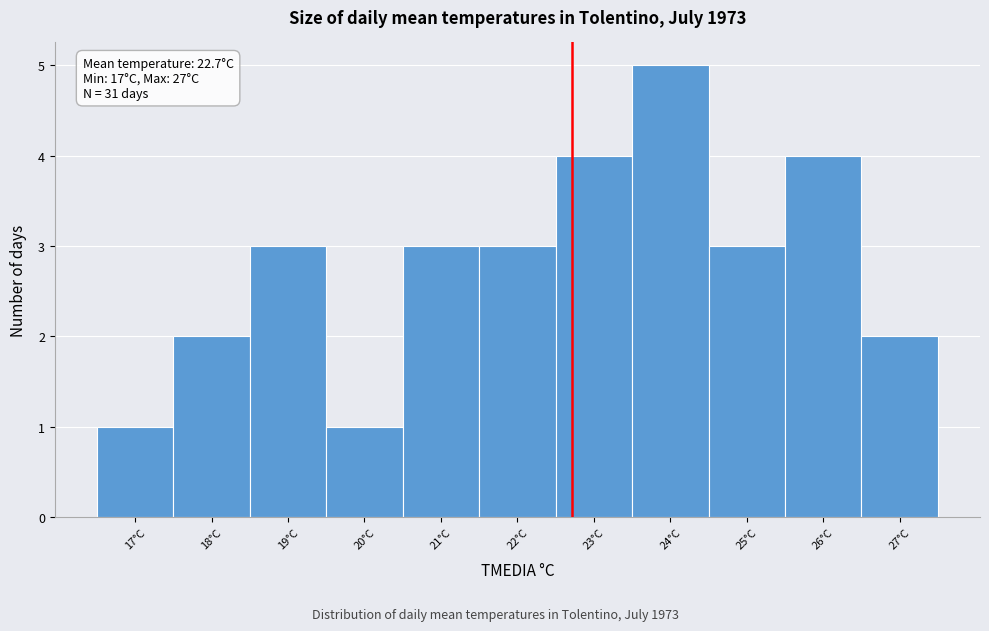

Over which range of the x-axis is the bar tallest?

23.5 to 24.5